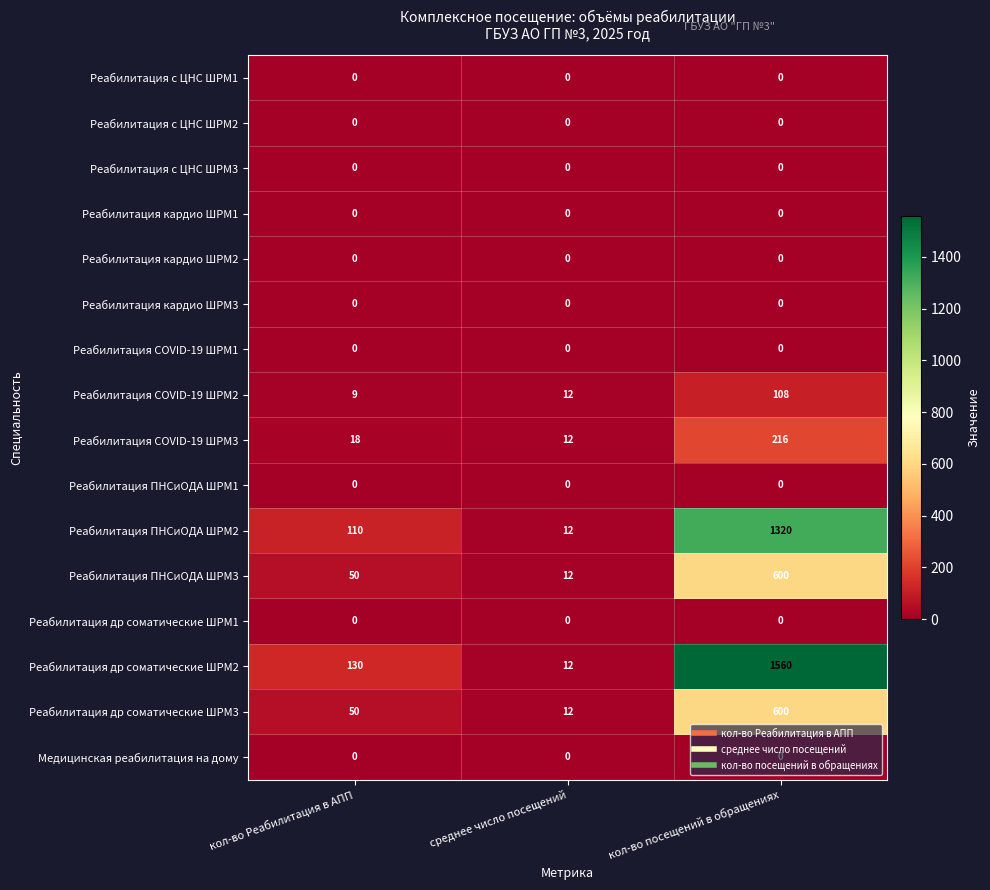

Which category has the highest value in the Реабилитация др соматические ШРМ3 series?

кол-во посещений в обращениях